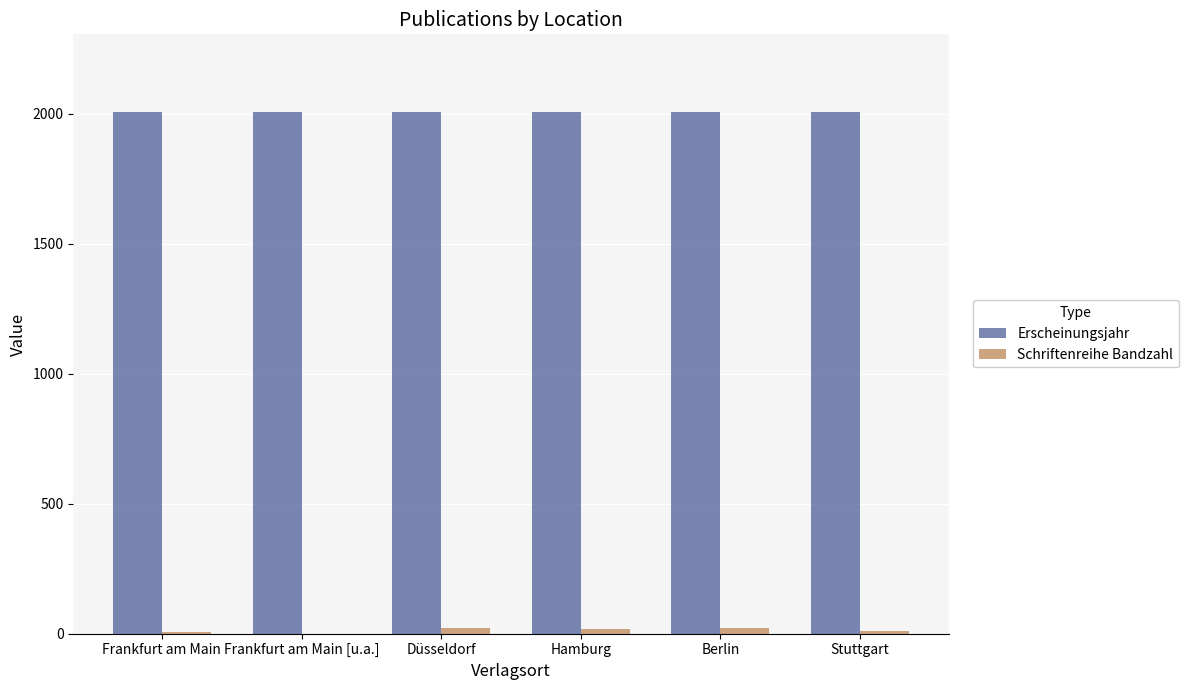

The Erscheinungsjahr series shows 2004 at Frankfurt am Main. True or false?

True